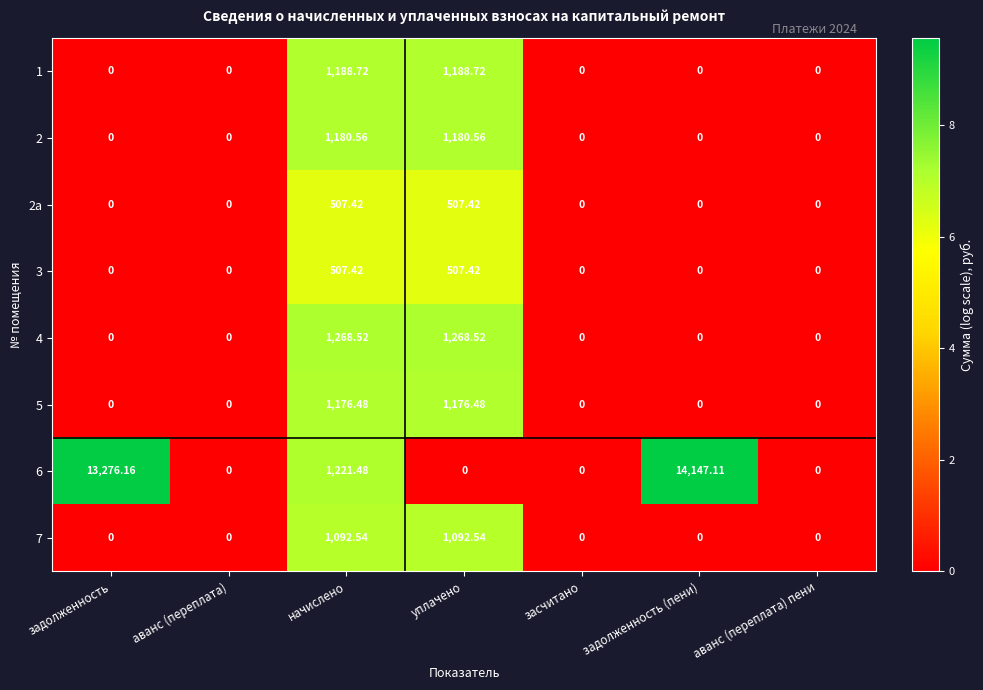

Count the number of data series in this chart.

8